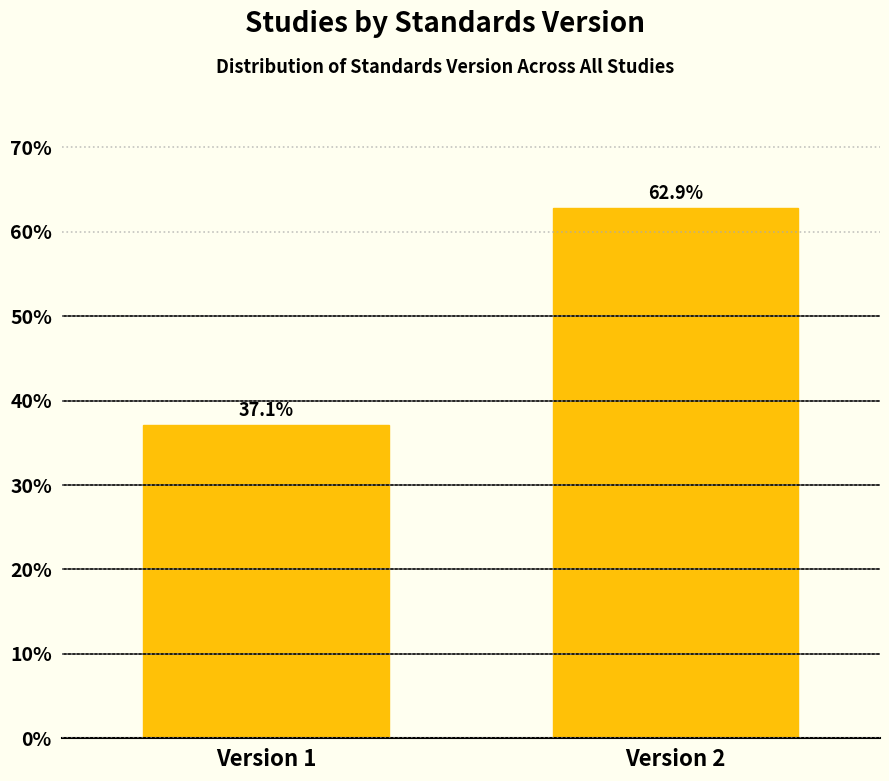

Reading left to right, what are all the values shown in this chart?

Version 1=37.1	Version 2=62.9